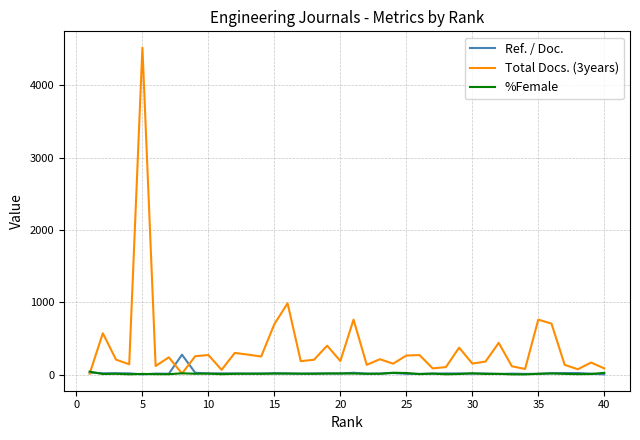

What is the difference between the second highest and minimum values in the Total Docs. (3years) series?

974.0